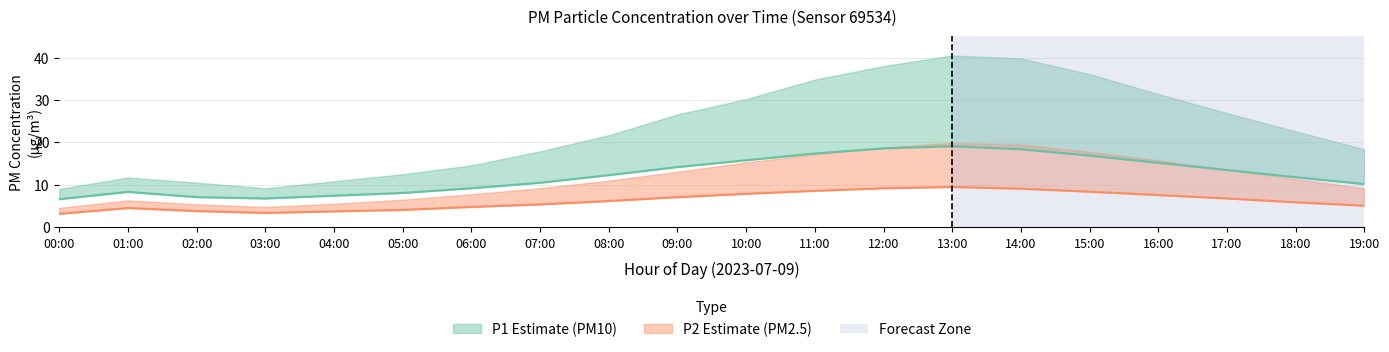

True or false: P1_upper and P1 cross at least once.

False